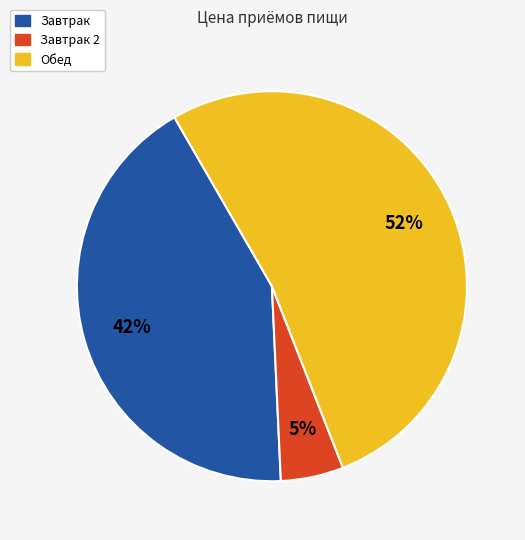

To the nearest percent, what percentage of the pie is Завтрак 2?

5%